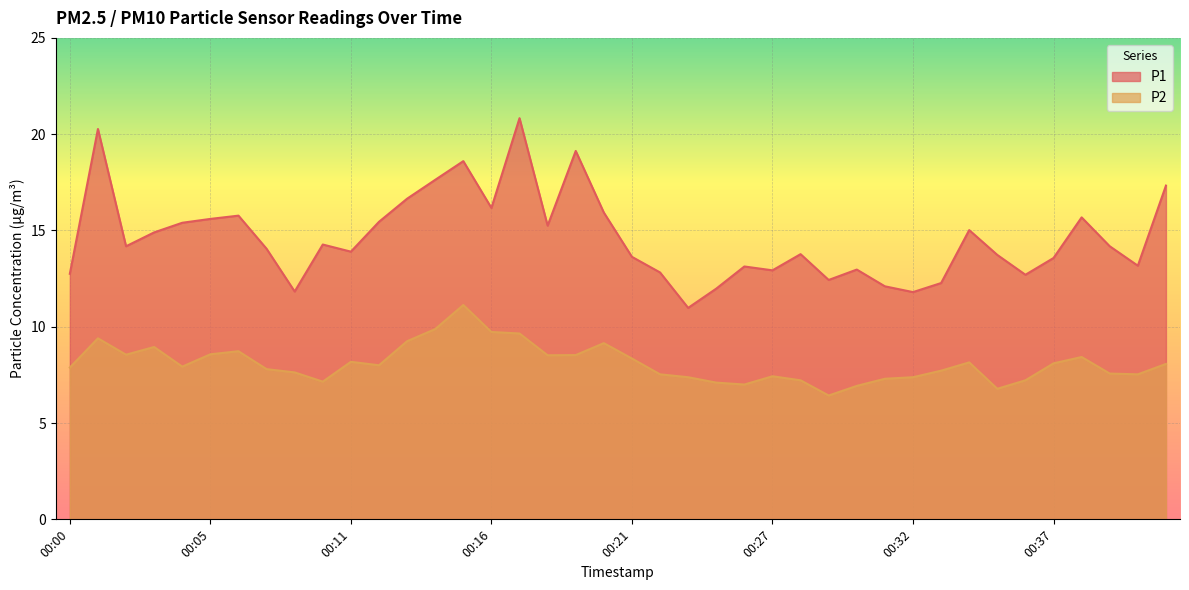

List the labels in order of P1 value, smallest first.

00:23, 00:32, 00:09, 00:24, 00:31, 00:33, 00:29, 00:36, 00:00, 00:22, 00:27, 00:30, 00:26, 00:40, 00:37, 00:21, 00:35, 00:28, 00:11, 00:08, 00:02, 00:39, 00:10, 00:03, 00:34, 00:18, 00:04, 00:12, 00:05, 00:38, 00:07, 00:20, 00:16, 00:13, 00:42, 00:14, 00:15, 00:19, 00:01, 00:17